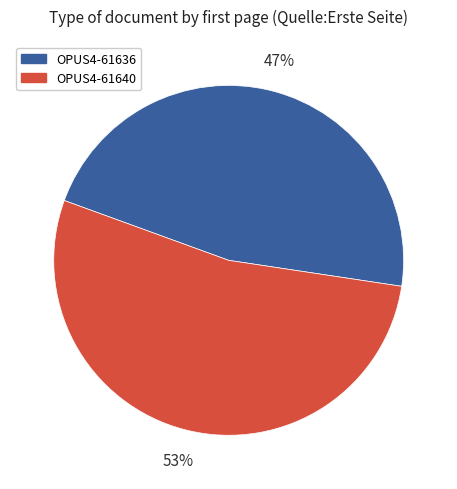

To the nearest percent, what percentage of the pie is OPUS4-61636?

47%